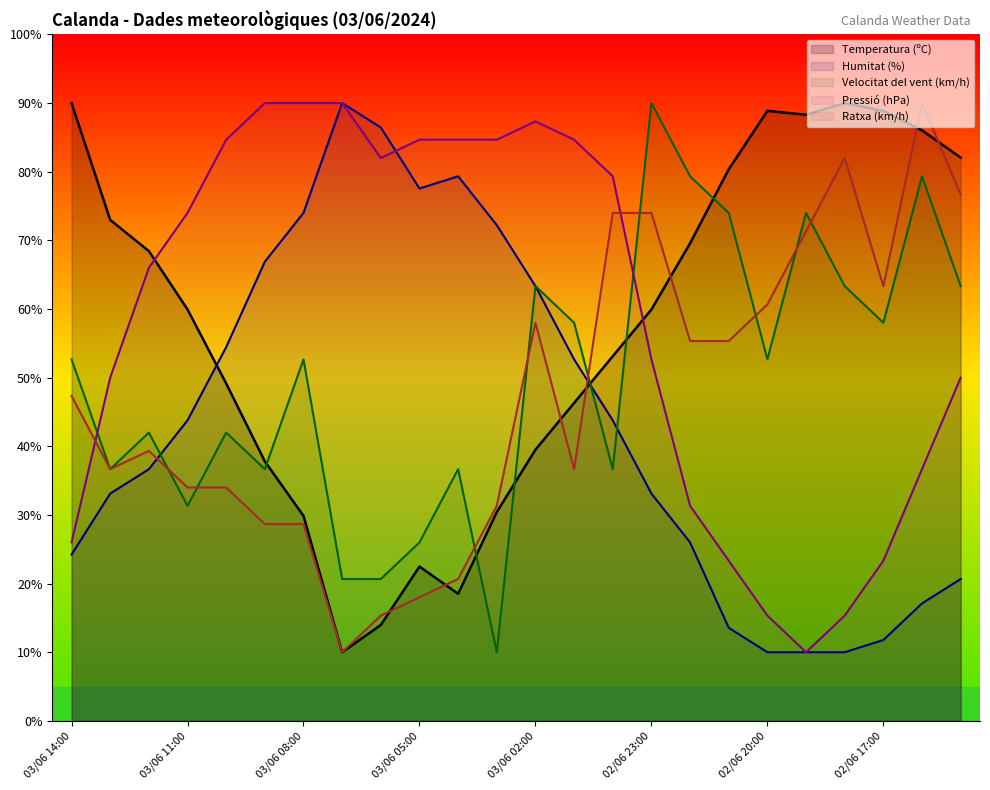

In Humitat (%), how many points are higher than both neighbors (excluding endpoints)?

2